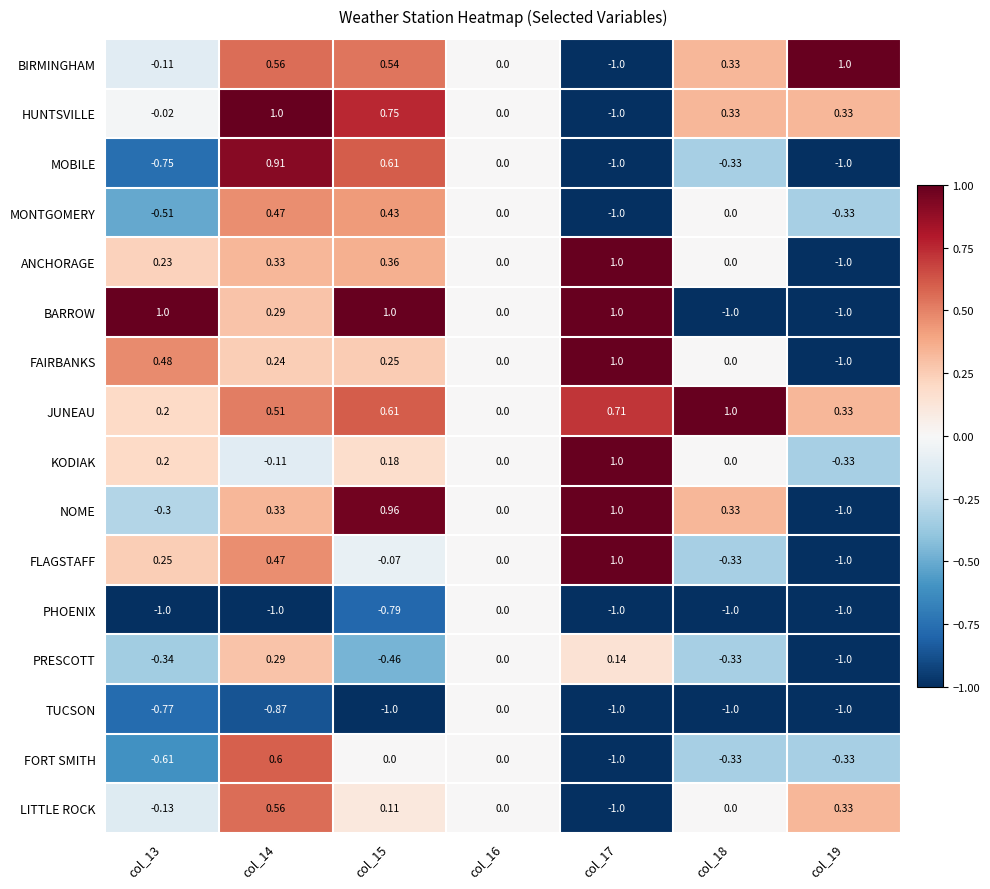

Between col_14 and col_18, which series saw the biggest shift?

BARROW